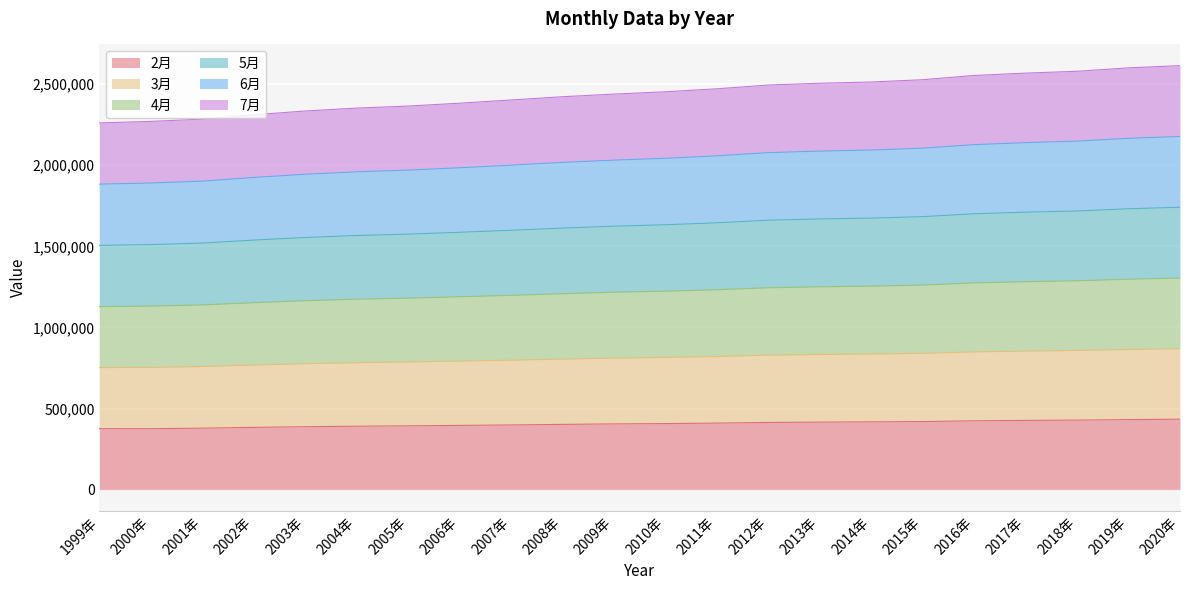

Which series has the largest total across all categories?

5月